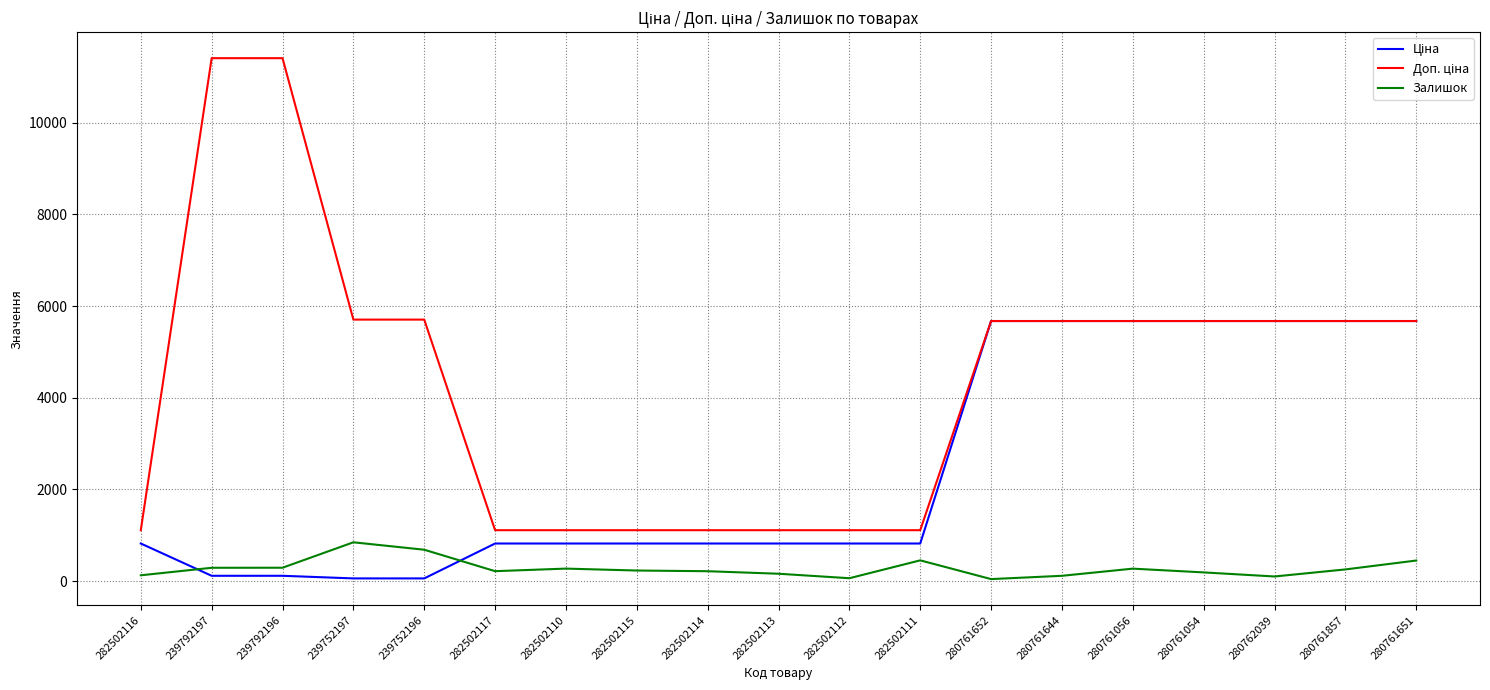

What is the spread (max minus min) of values at 282502111?

658.2